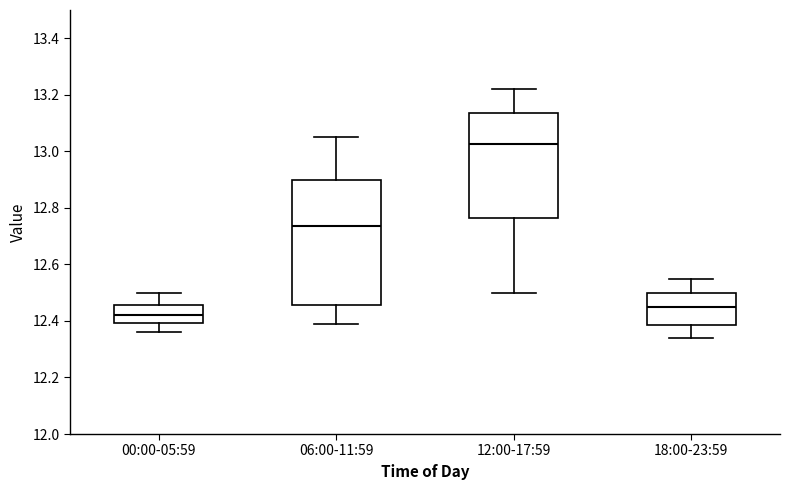

Which box's median line is the highest?

12:00-17:59